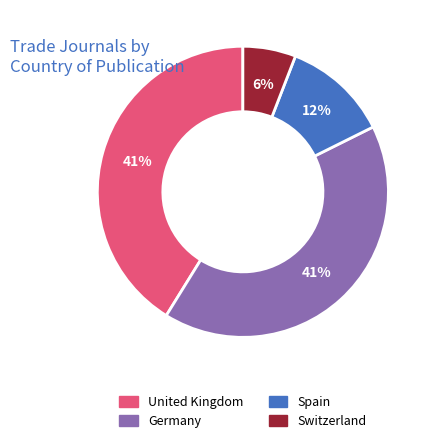

How many segments does this pie chart have?

4